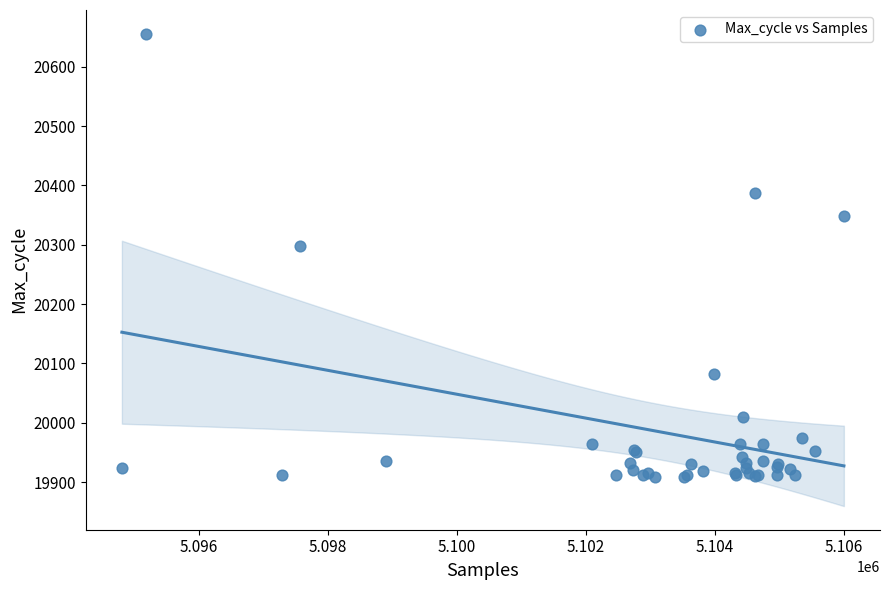

What Y value in the scatter plot is closest to 20282?

20298